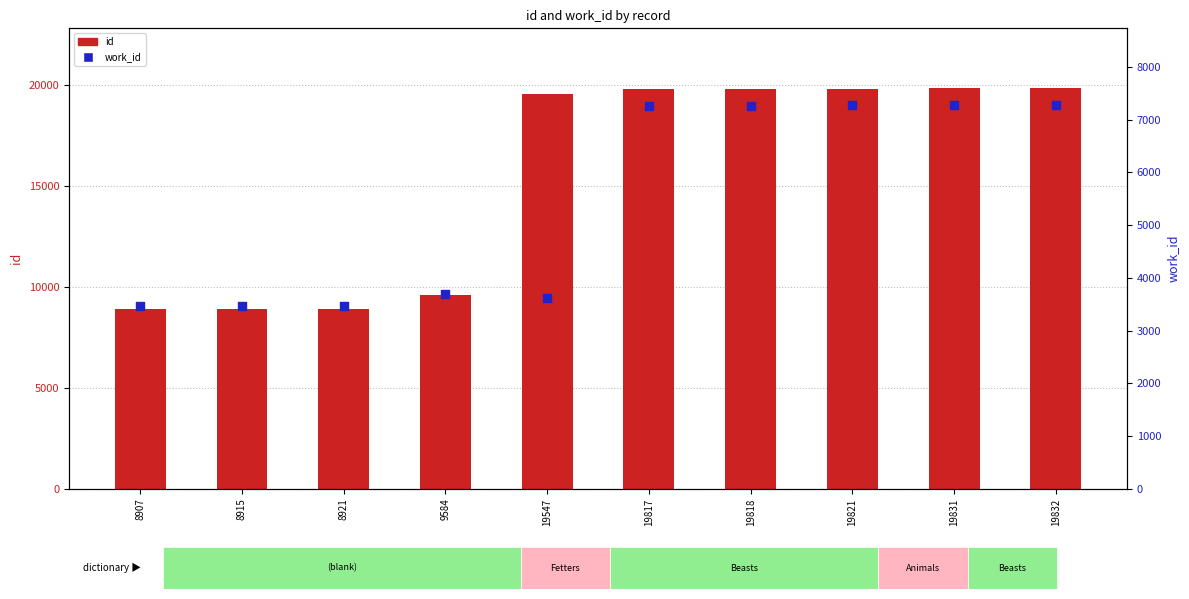

Which series has the largest total across all categories?

id